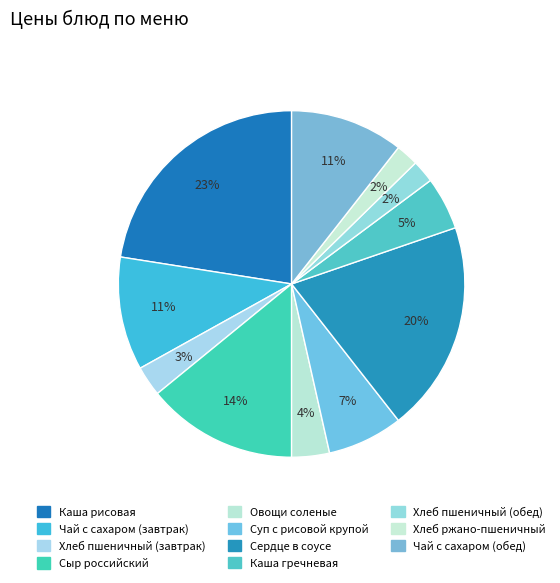

The Чай с сахаром (завтрак) slice represents 11% of the pie. True or false?

True